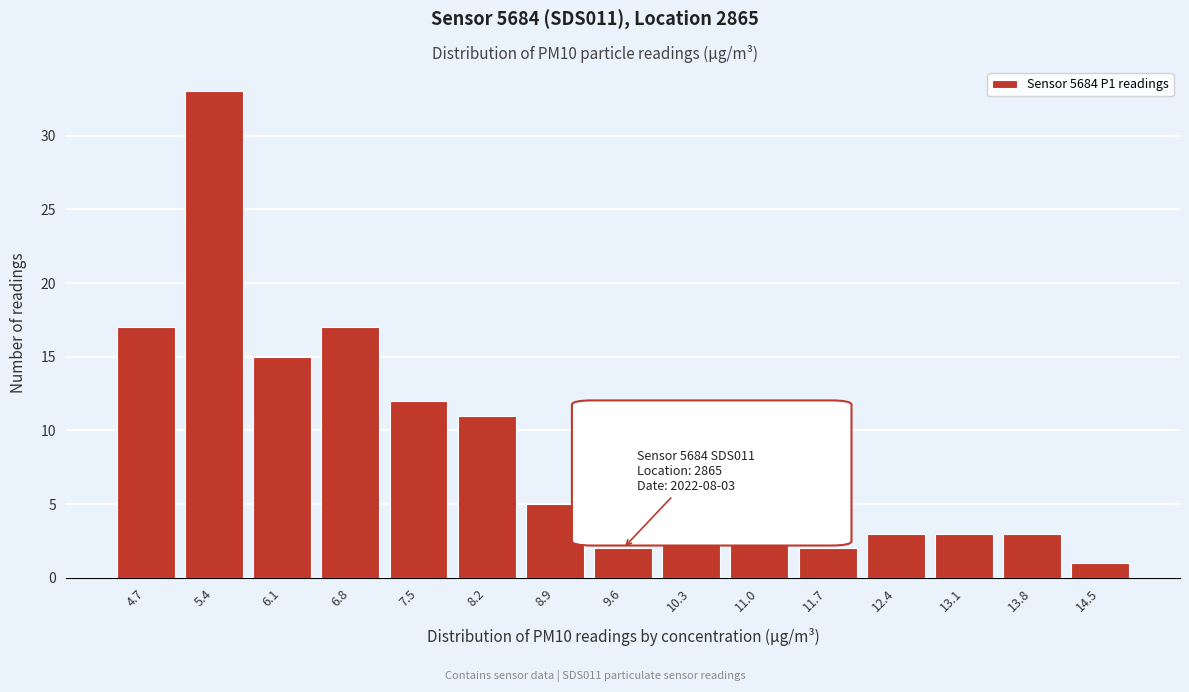

Reading left to right, list all the values displayed in this chart.

4.7=17	5.4=33	6.1=15	6.8=17	7.5=12	8.2=11	8.9=5	9.6=2	10.3=3	11.0=3	11.7=2	12.4=3	13.1=3	13.8=3	14.5=1